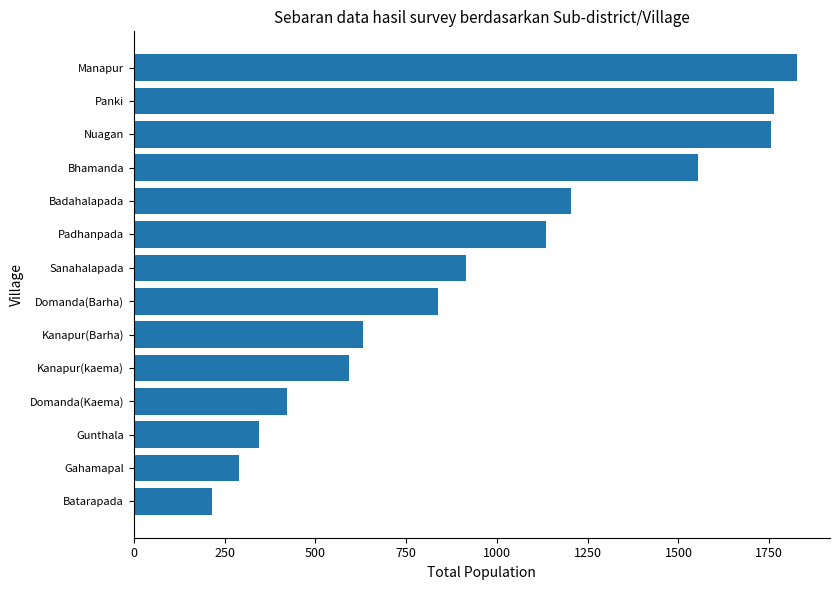

What is the change in value from Gahamapal to Kanapur(Barha)?

+343